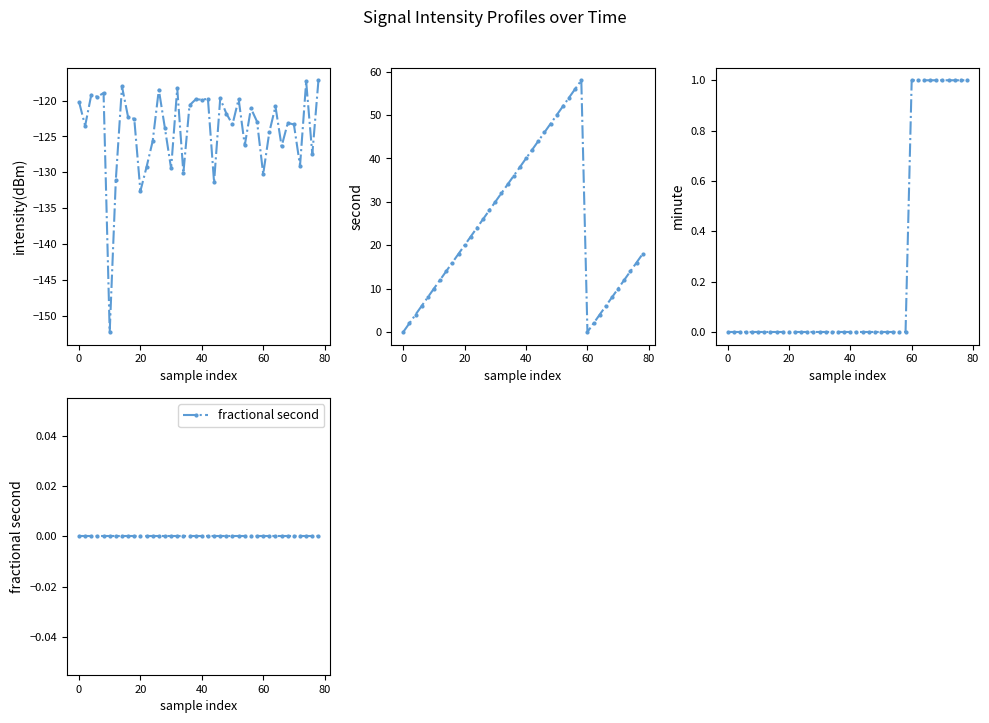

True or false: fractional second and second cross at least once.

False